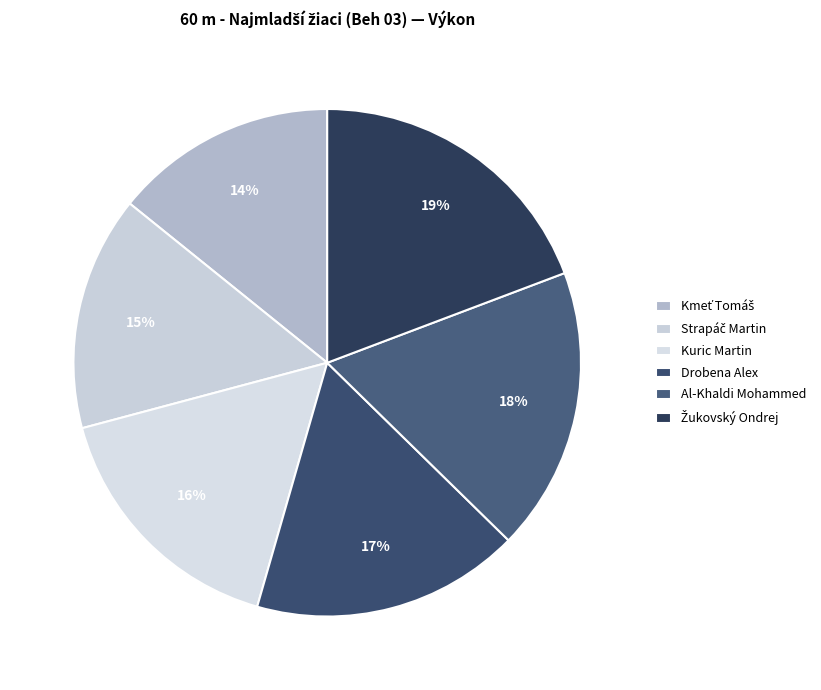

Which category has the smallest portion of the pie?

Kmeť Tomáš